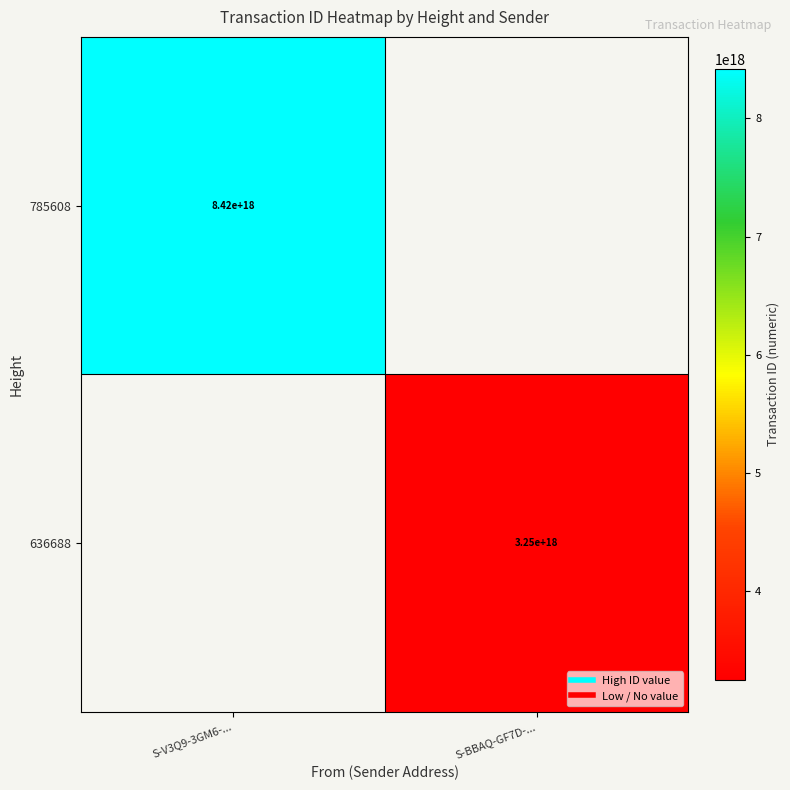

What value does the 636688 series have at S-BBAQ-GF7D-...?

3246740155822581760.0